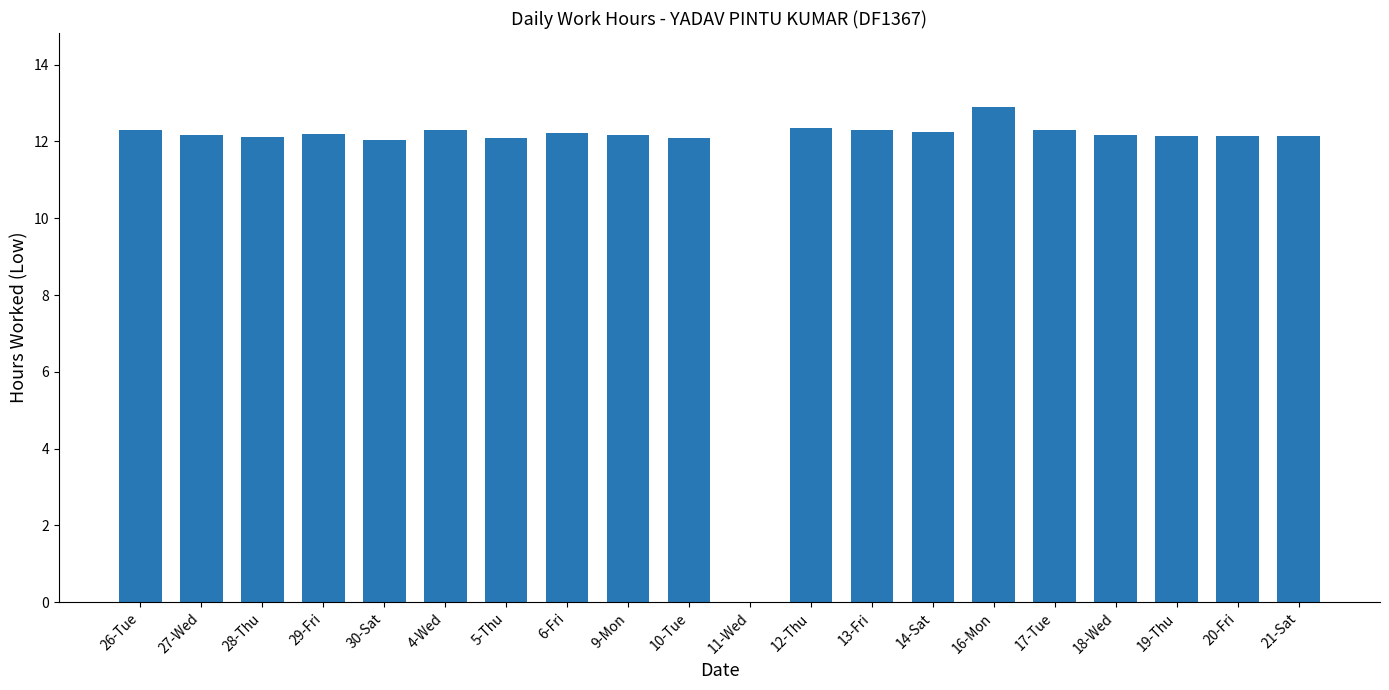

Which has a higher value, 26-Tue or 21-Sat?

26-Tue